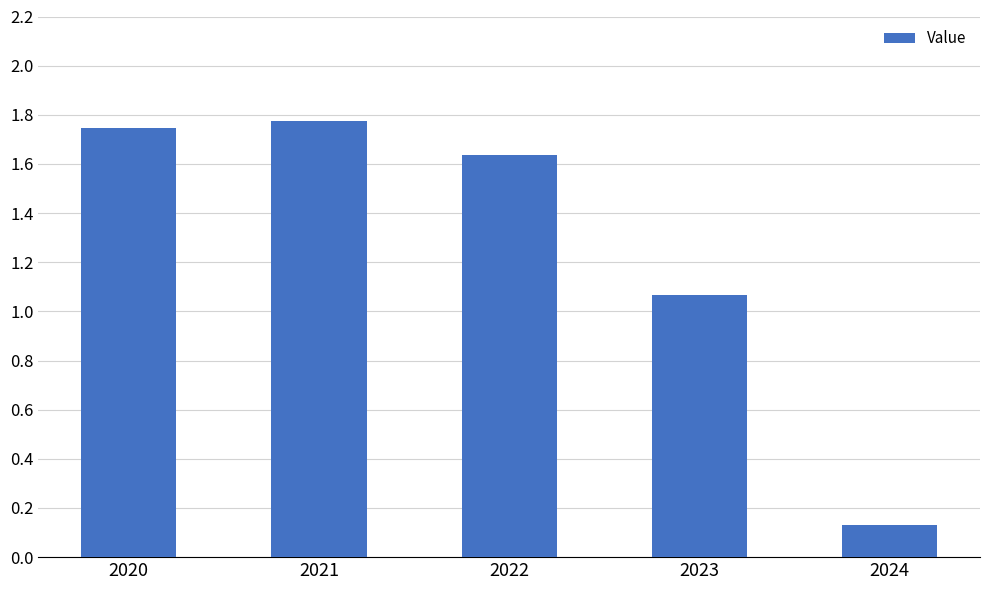

Is it true that the value at 2021 is 2.8?

False